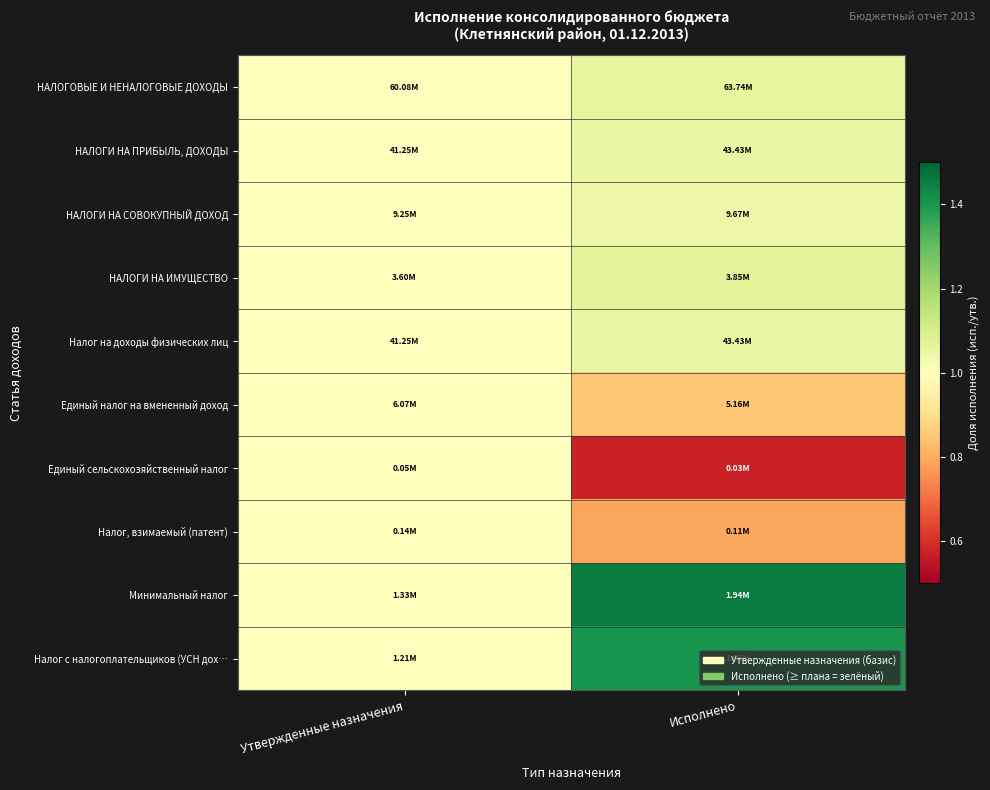

Reading left to right, what are all the values shown in this chart?

НАЛОГОВЫЕ И НЕНАЛОГОВЫЕ ДОХОДЫ: Утвержденные назначения=1.0	Исполнено=1.1
НАЛОГИ НА ПРИБЫЛЬ, ДОХОДЫ: Утвержденные назначения=1.0	Исполнено=1.1
НАЛОГИ НА СОВОКУПНЫЙ ДОХОД: Утвержденные назначения=1.0	Исполнено=1.0
НАЛОГИ НА ИМУЩЕСТВО: Утвержденные назначения=1.0	Исполнено=1.1
Налог на доходы физических лиц: Утвержденные назначения=1.0	Исполнено=1.1
Единый налог на вмененный доход: Утвержденные назначения=1.0	Исполнено=0.8
Единый сельскохозяйственный налог: Утвержденные назначения=1.0	Исполнено=0.6
Налог, взимаемый (патент): Утвержденные назначения=1.0	Исполнено=0.8
Минимальный налог: Утвержденные назначения=1.0	Исполнено=1.5
Налог с налогоплательщиков (УСН дох…: Утвержденные назначения=1.0	Исполнено=1.4